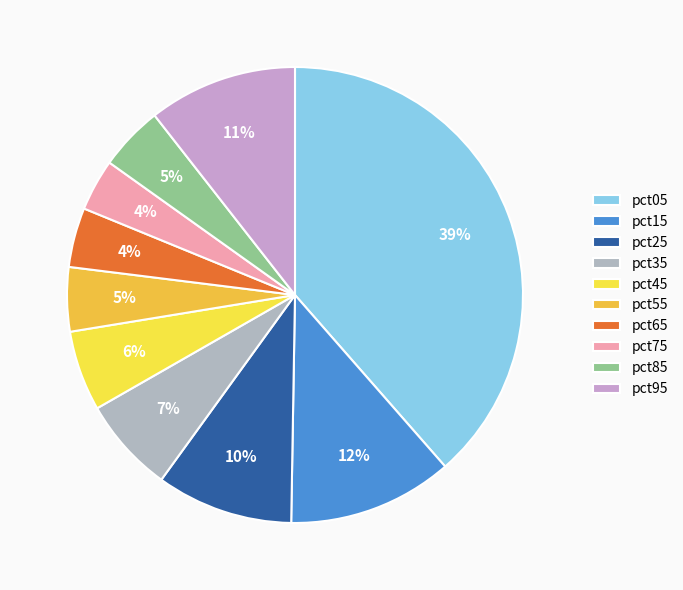

How many slices are in this pie chart?

10